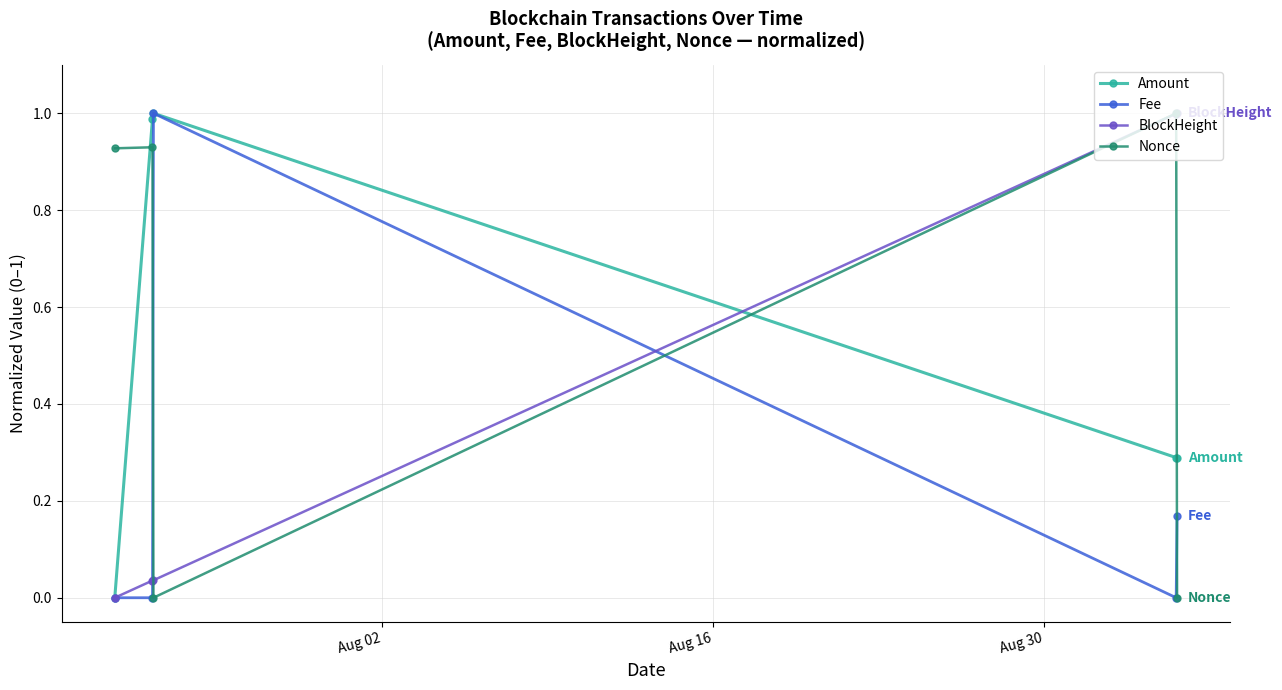

Which series has the largest total across all categories?

Nonce